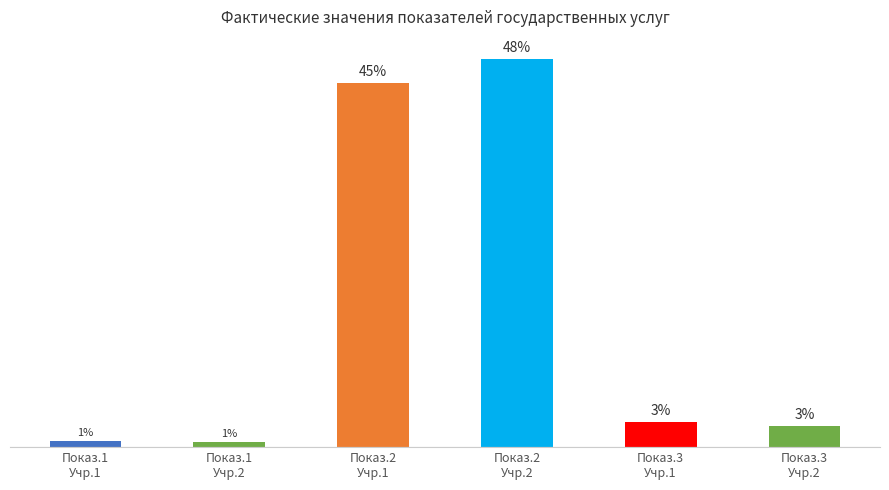

Does the chart contain any negative values?

No